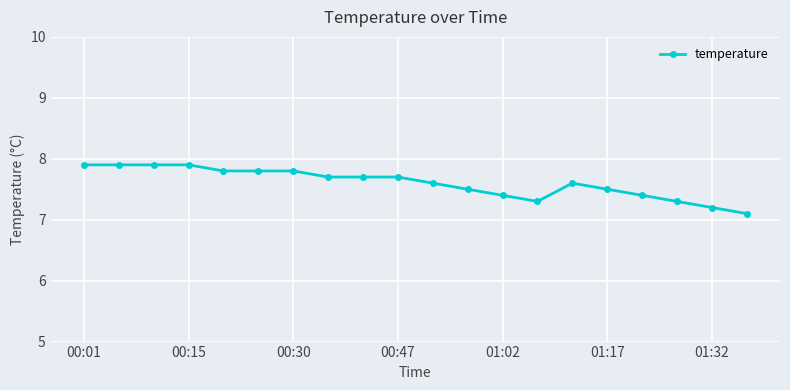

What is the average value?

7.6